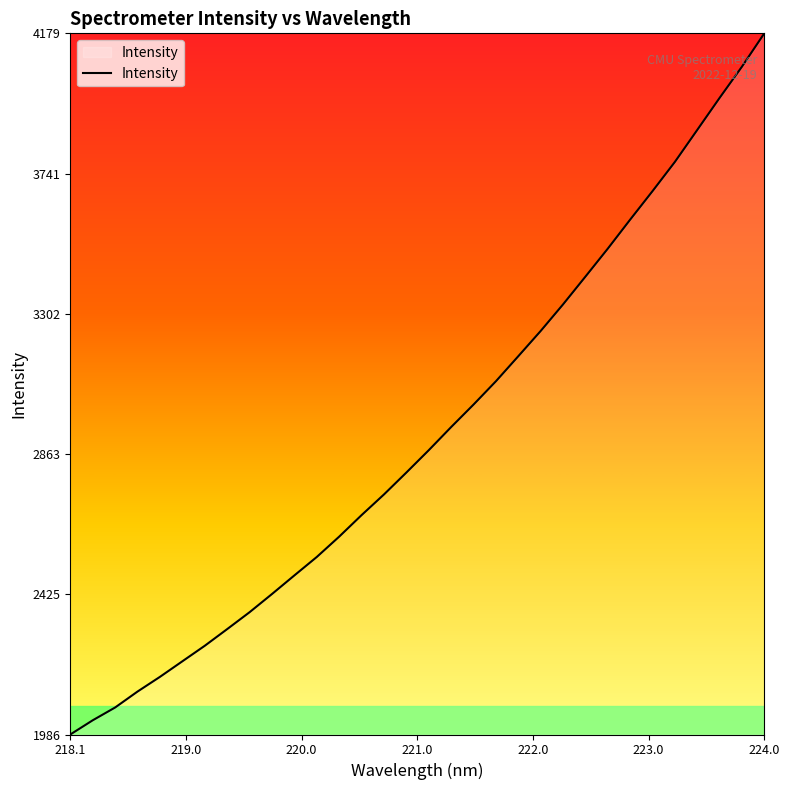

What is the maximum value shown in the chart?

4179.2